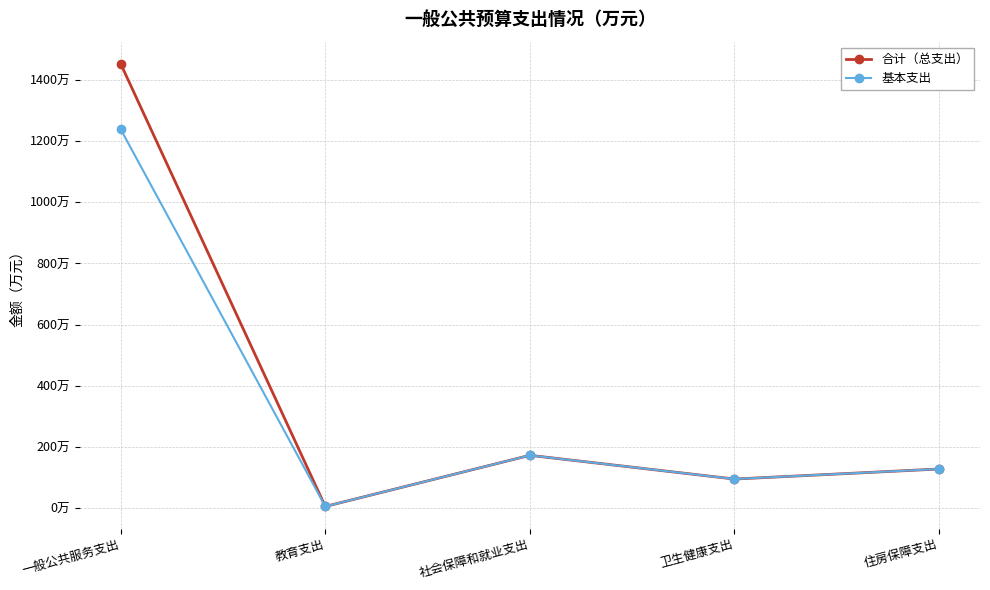

Does the chart have visible grid lines?

Yes